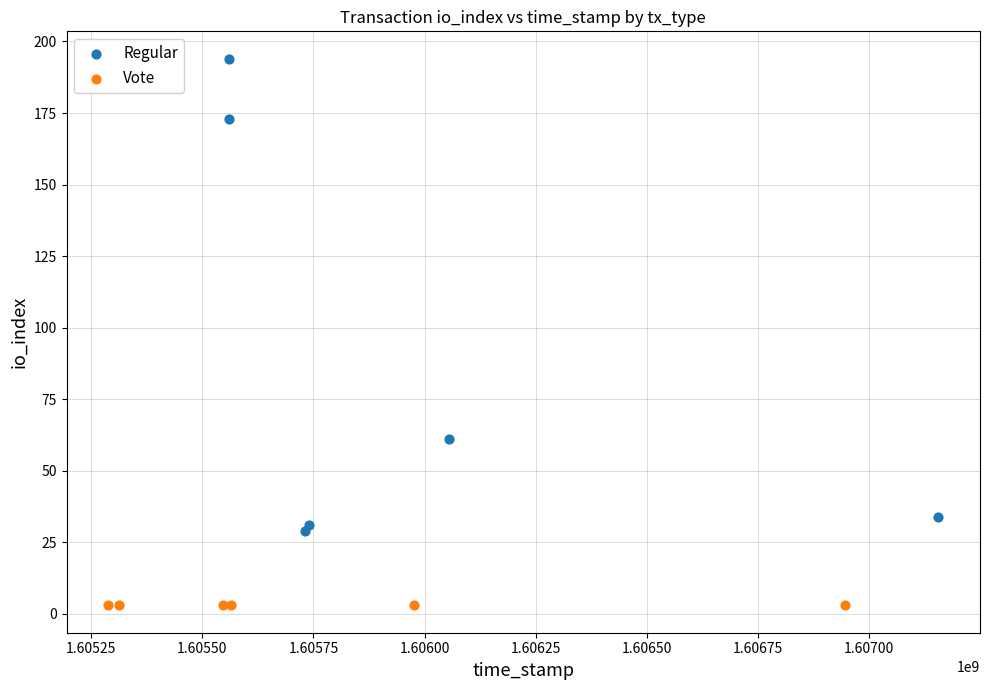

Which series contains the highest Y value?

Regular